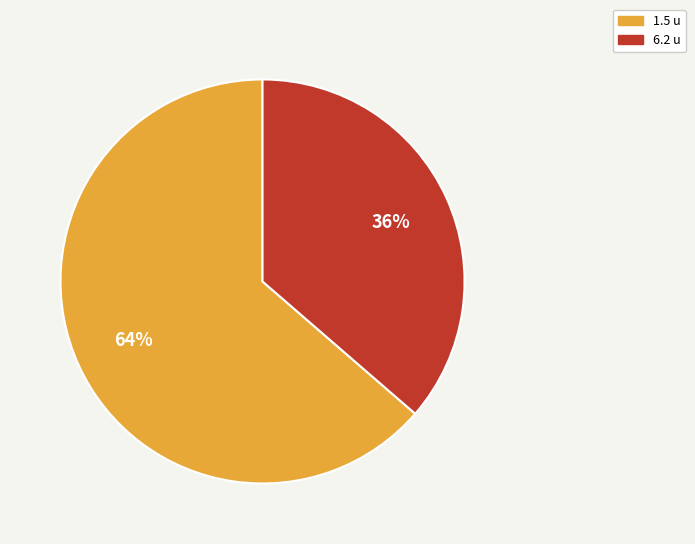

Rank the categories by value from highest to lowest.

1.5 u, 6.2 u